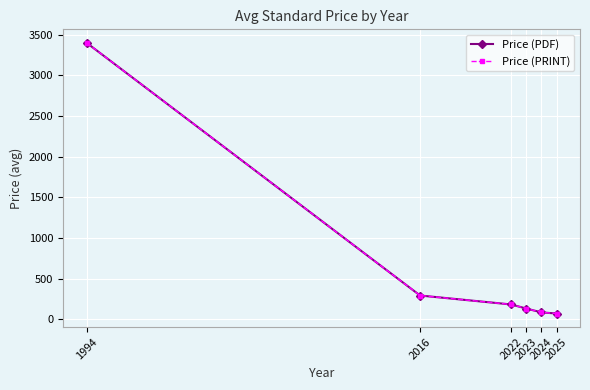

Is this an area chart (filled region under the line)?

No